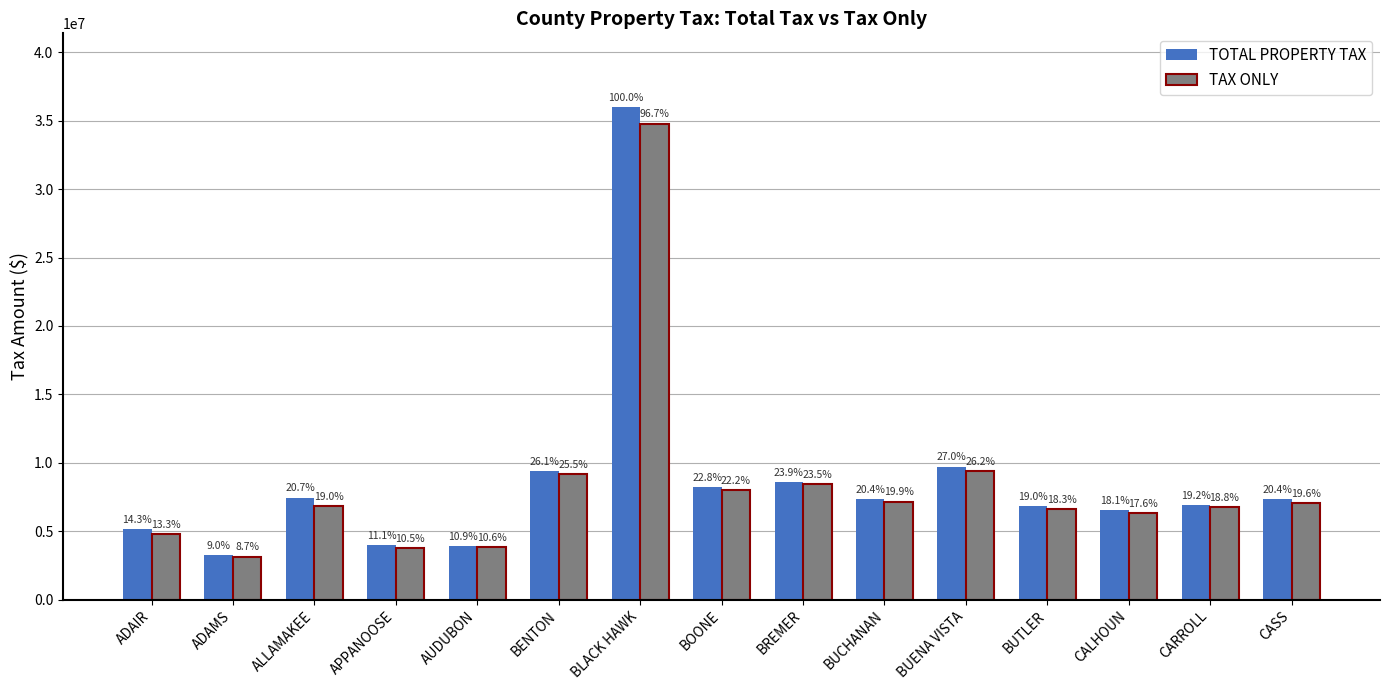

List the series in order of their peak value, lowest first.

TAX ONLY, TOTAL PROPERTY TAX